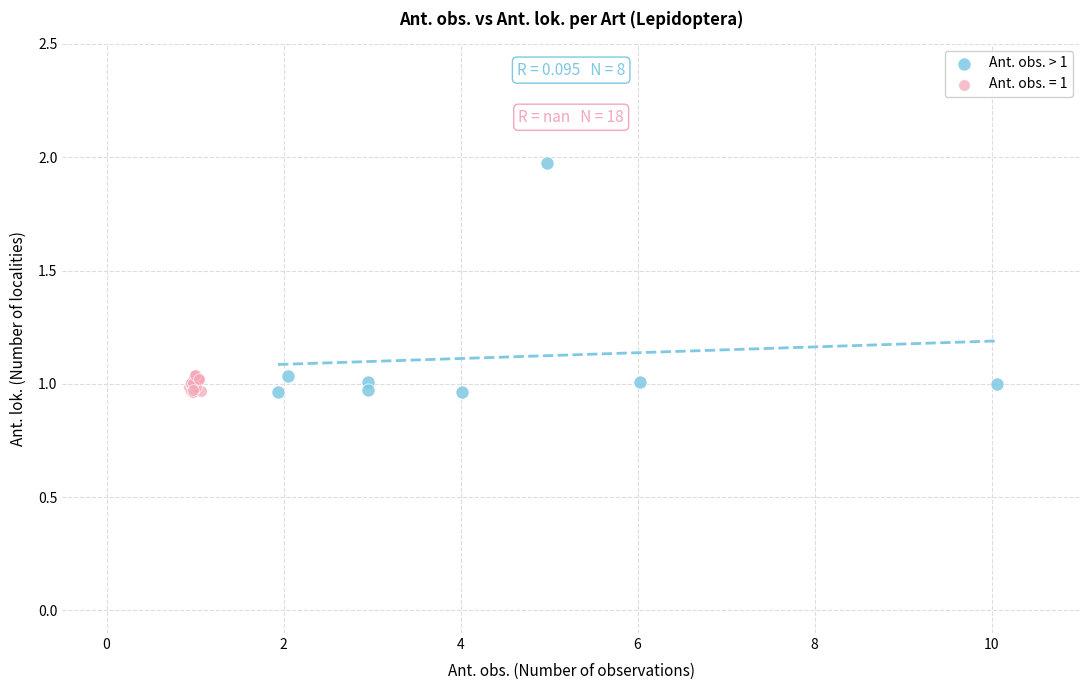

Which series contains the highest Y value?

Ant. obs. > 1